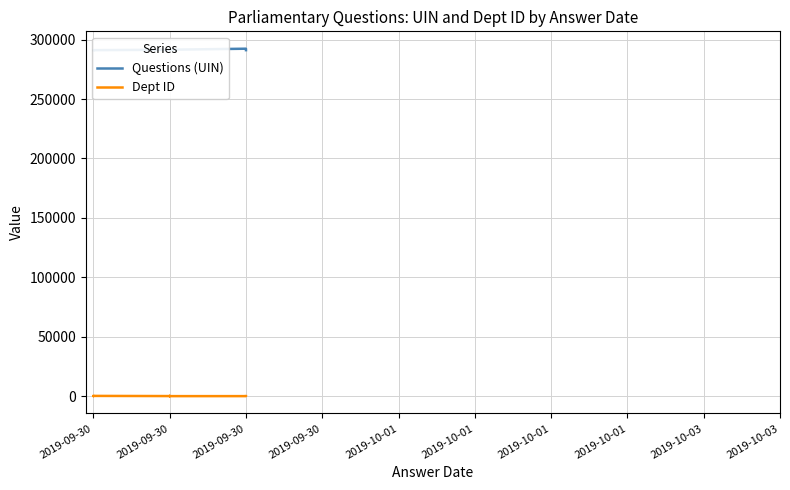

Does the chart display data point markers on the line(s)?

No